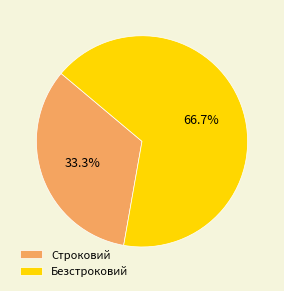

How many slices are in this pie chart?

2